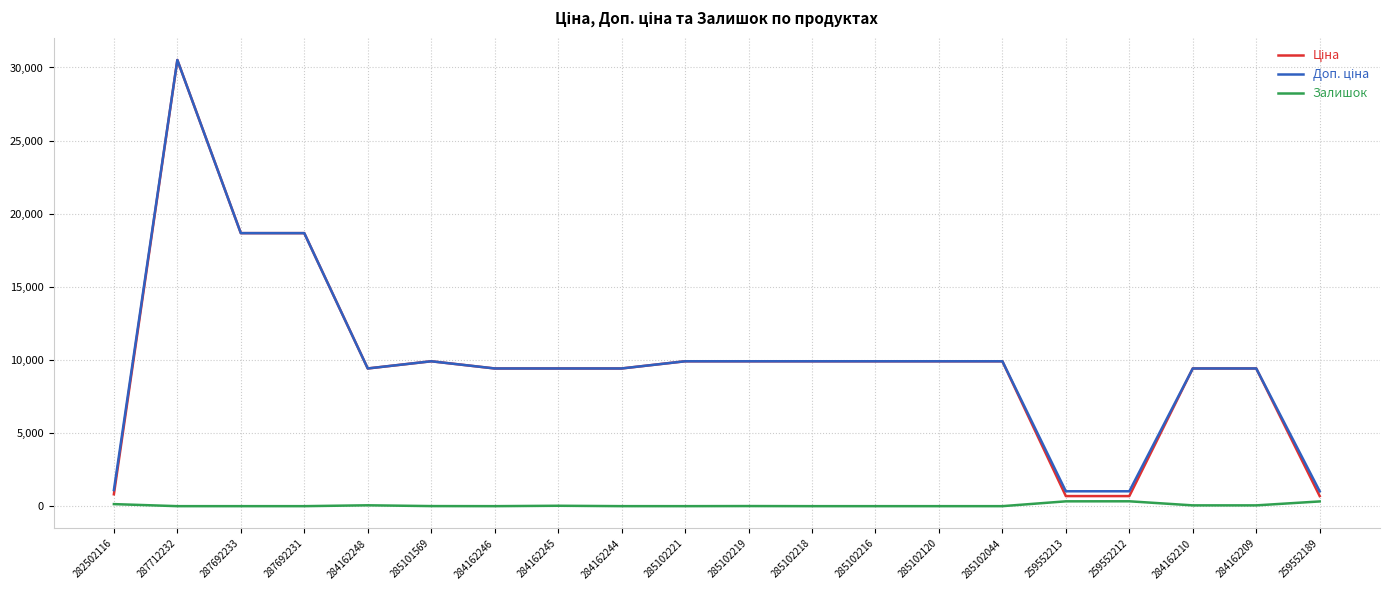

What is the difference between the highest and lowest values at 285102120?

9908.5